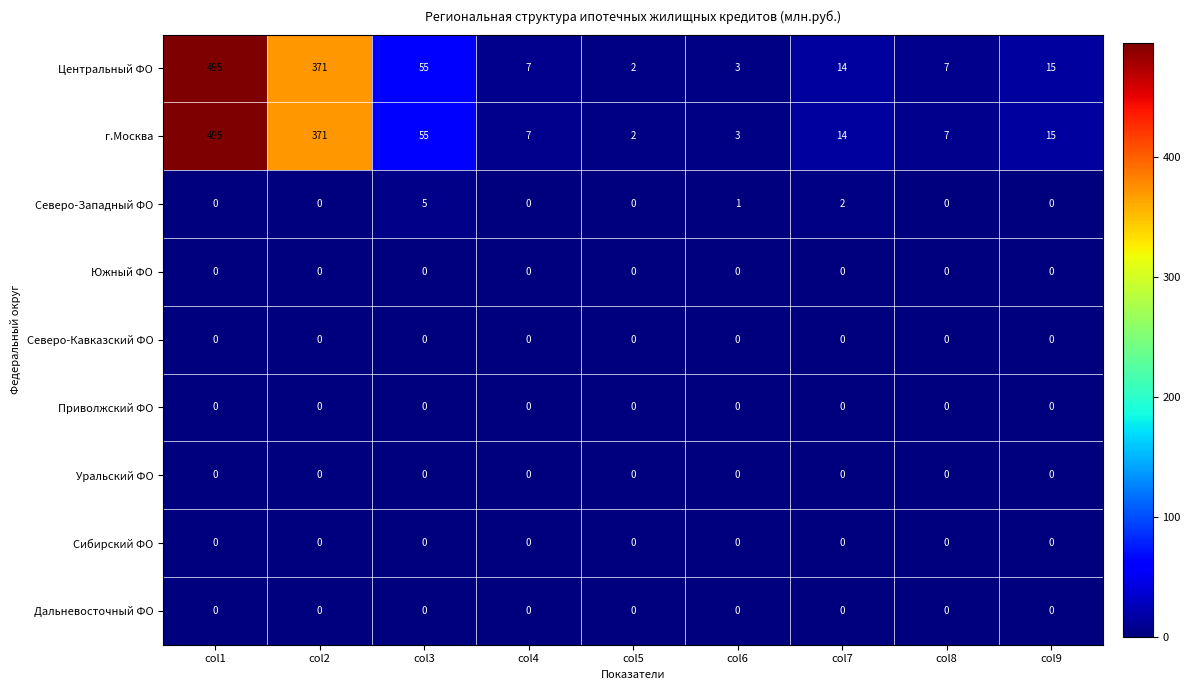

What is the total value across all series at col8?

14